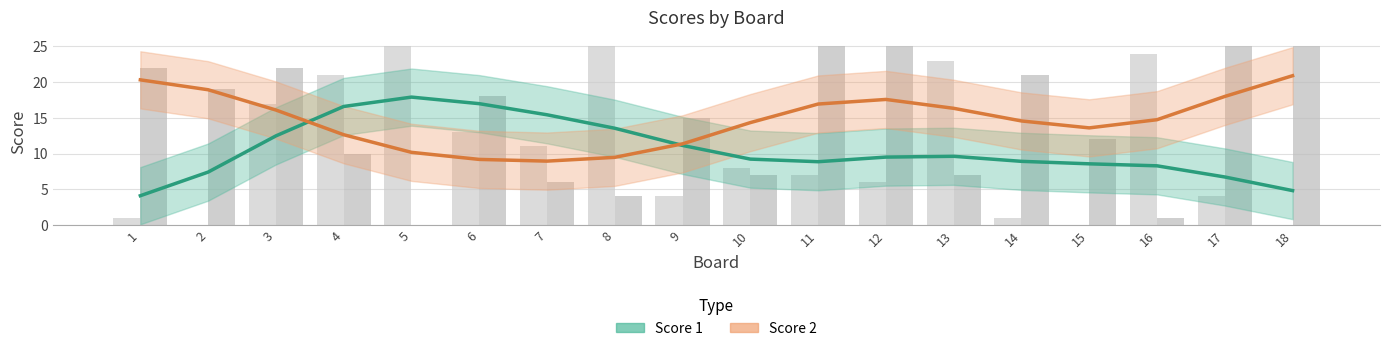

Which category has the lowest value across all series?

1